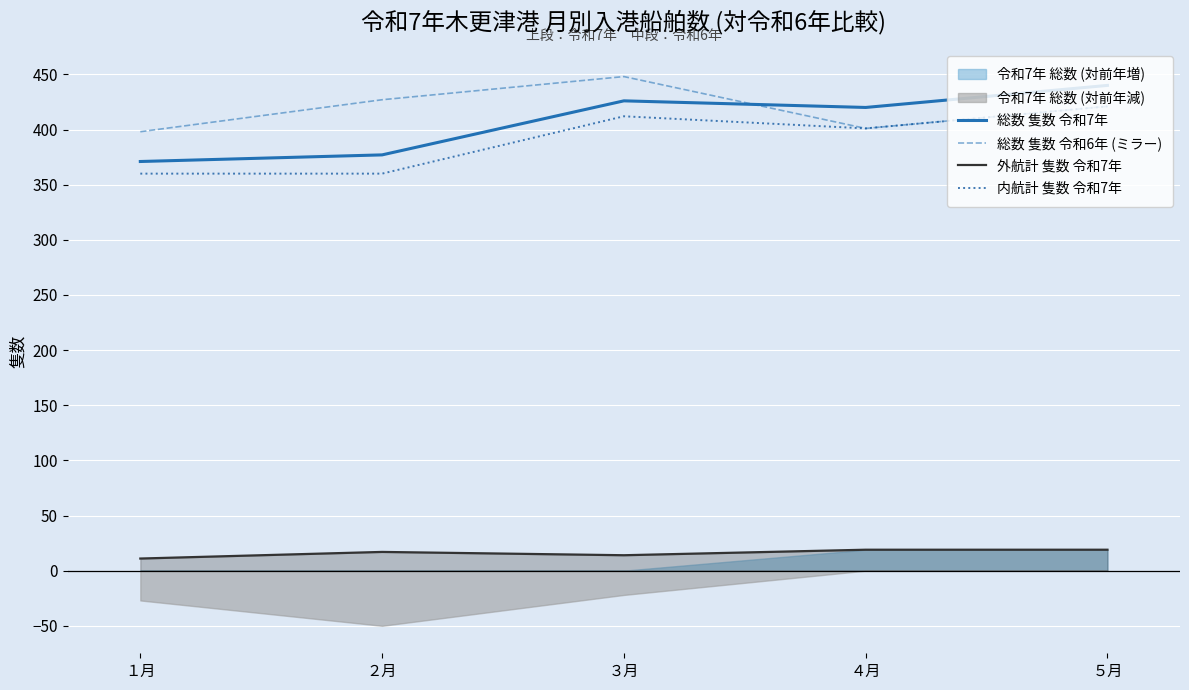

True or false: 外航計 隻数 令和7年 and 総数 隻数 令和7年 cross at least once.

False